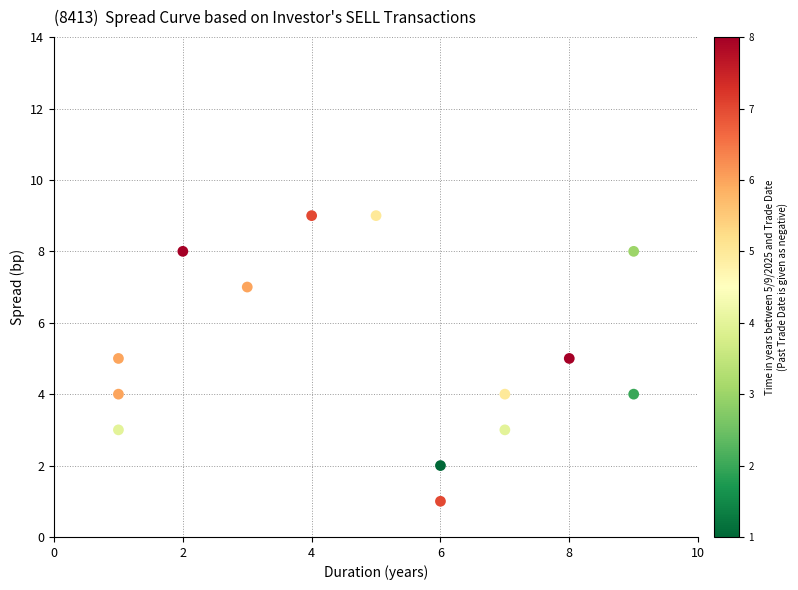

What is the range of Y values (max minus min)?

8